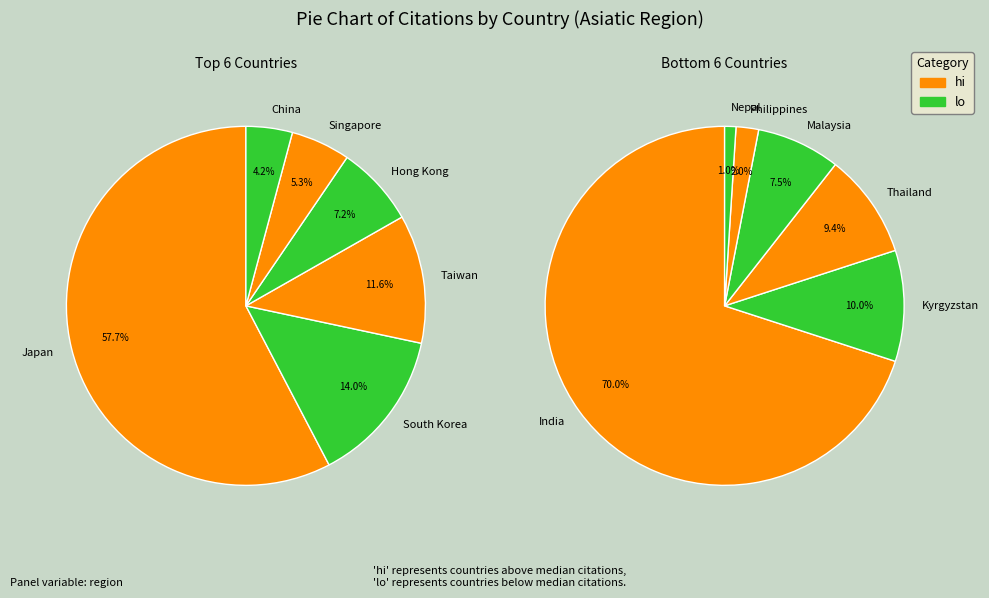

What is the change in value from Japan to Philippines?

-22637